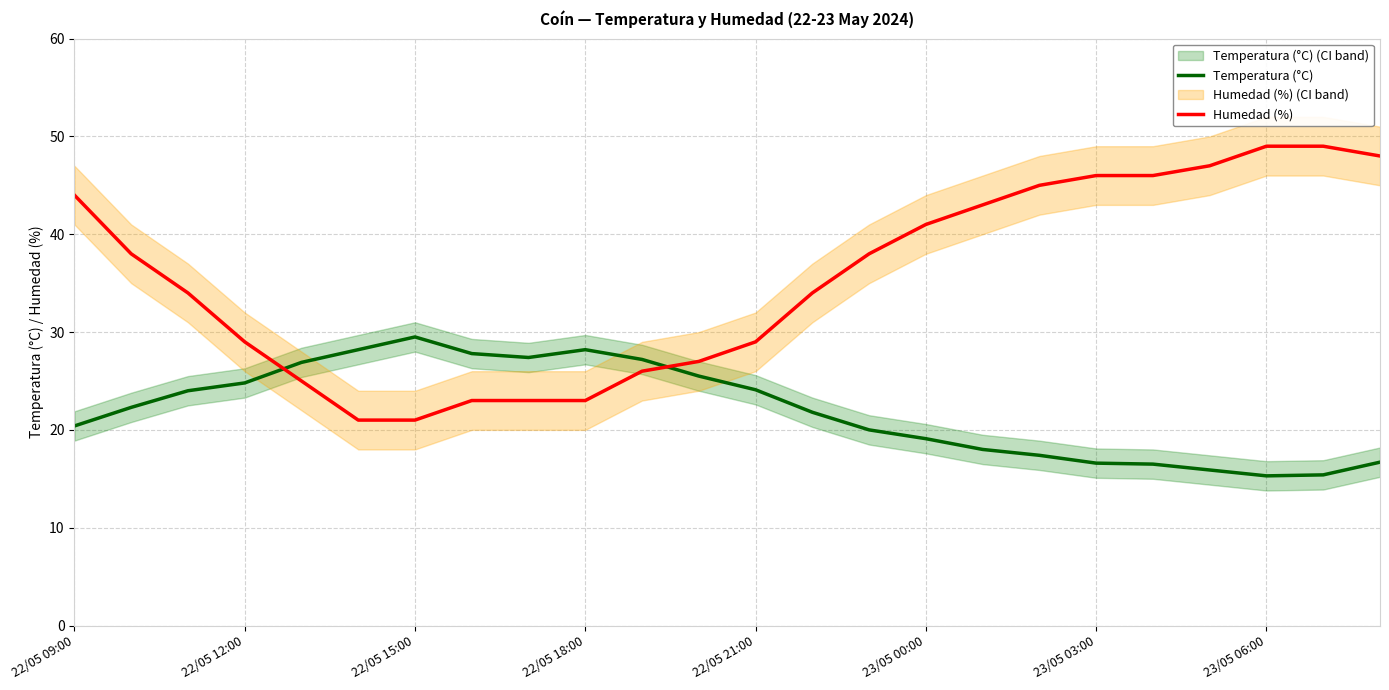

What is the difference between the maximum and minimum values in the Humedad (%) series?

28.0